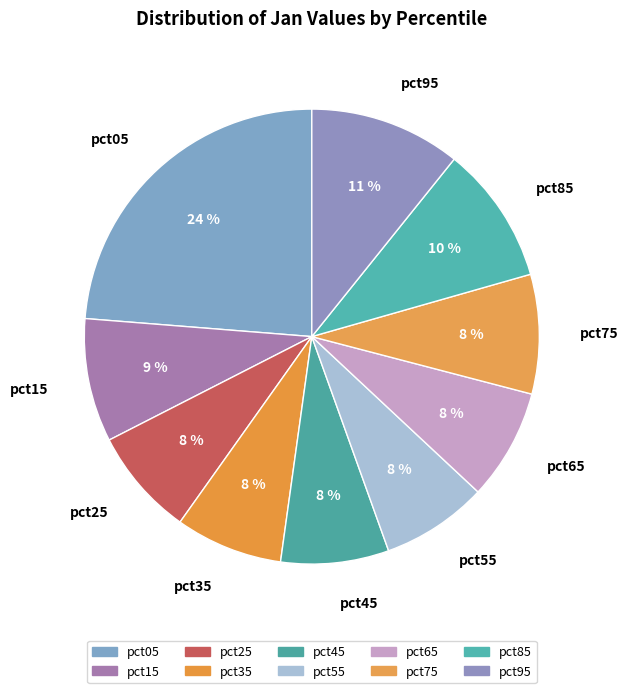

Combined, do pct25 and pct55 account for over 50%?

No